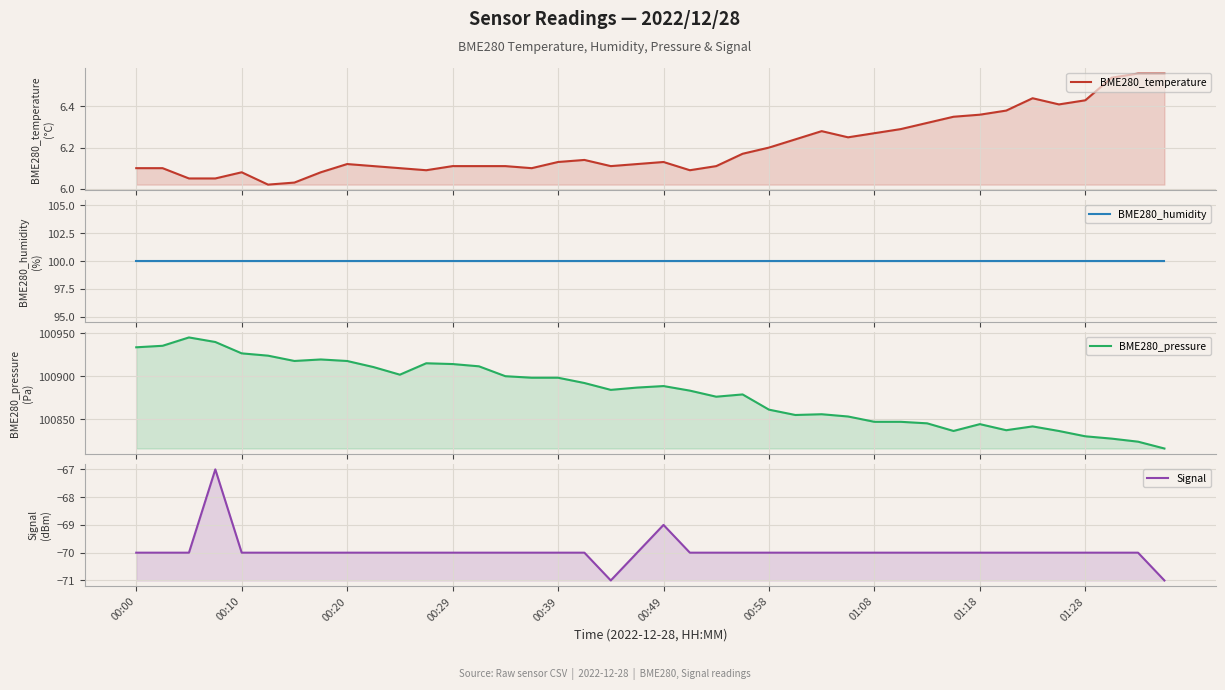

At how many categories does at least one series exceed 97294?

40